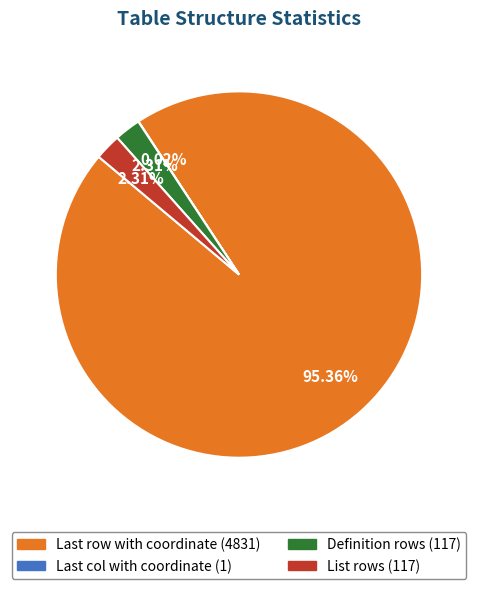

Which category has the biggest portion of the pie?

Last row with coordinate